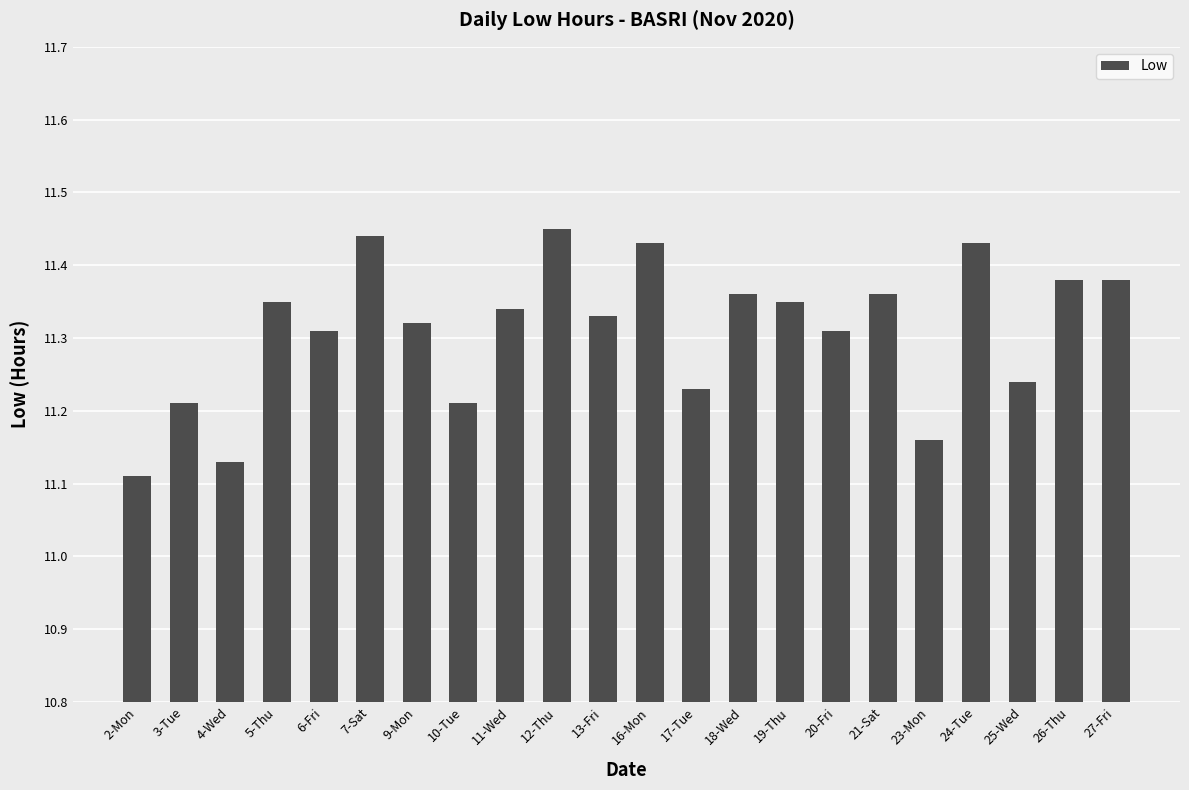

What is the ratio of the value at 18-Wed to the value at 17-Tue?

1.0